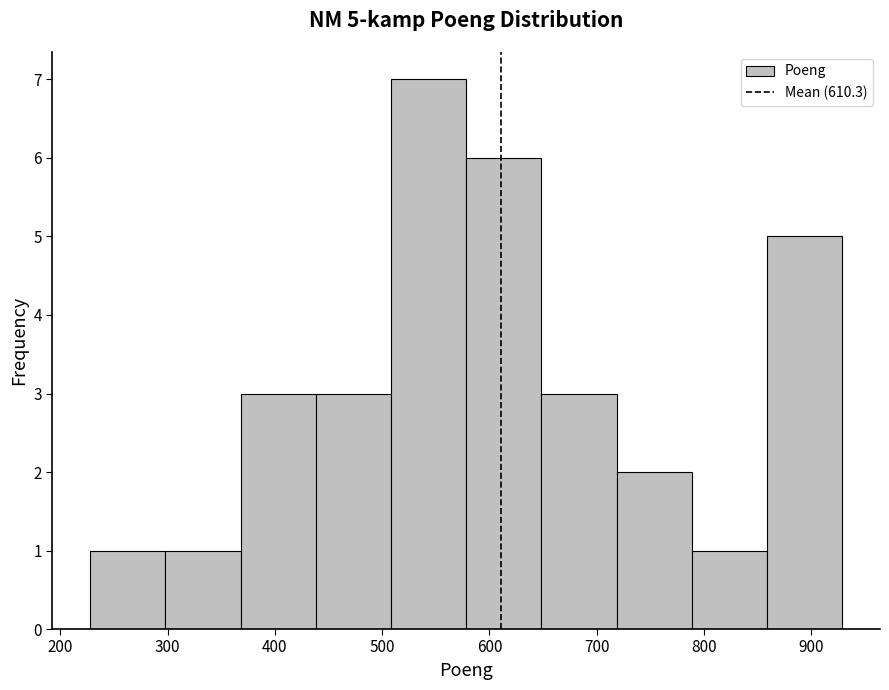

Over which range of the x-axis is the bar tallest?

510 to 580